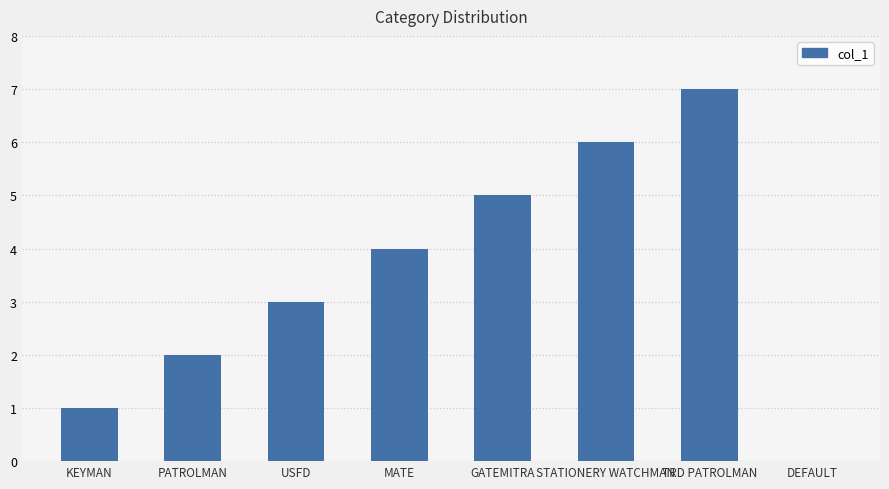

What is the sum of all values?

28